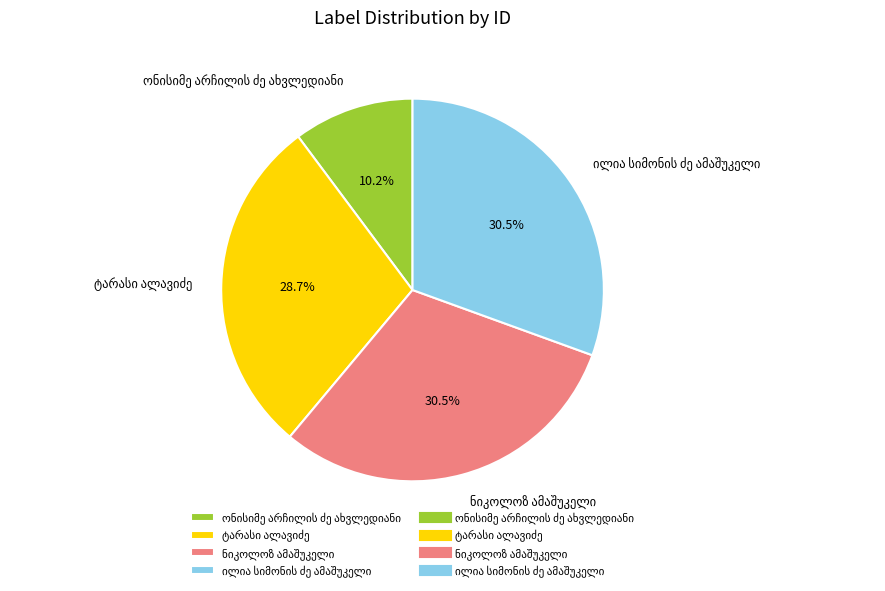

How many slices are in this pie chart?

4